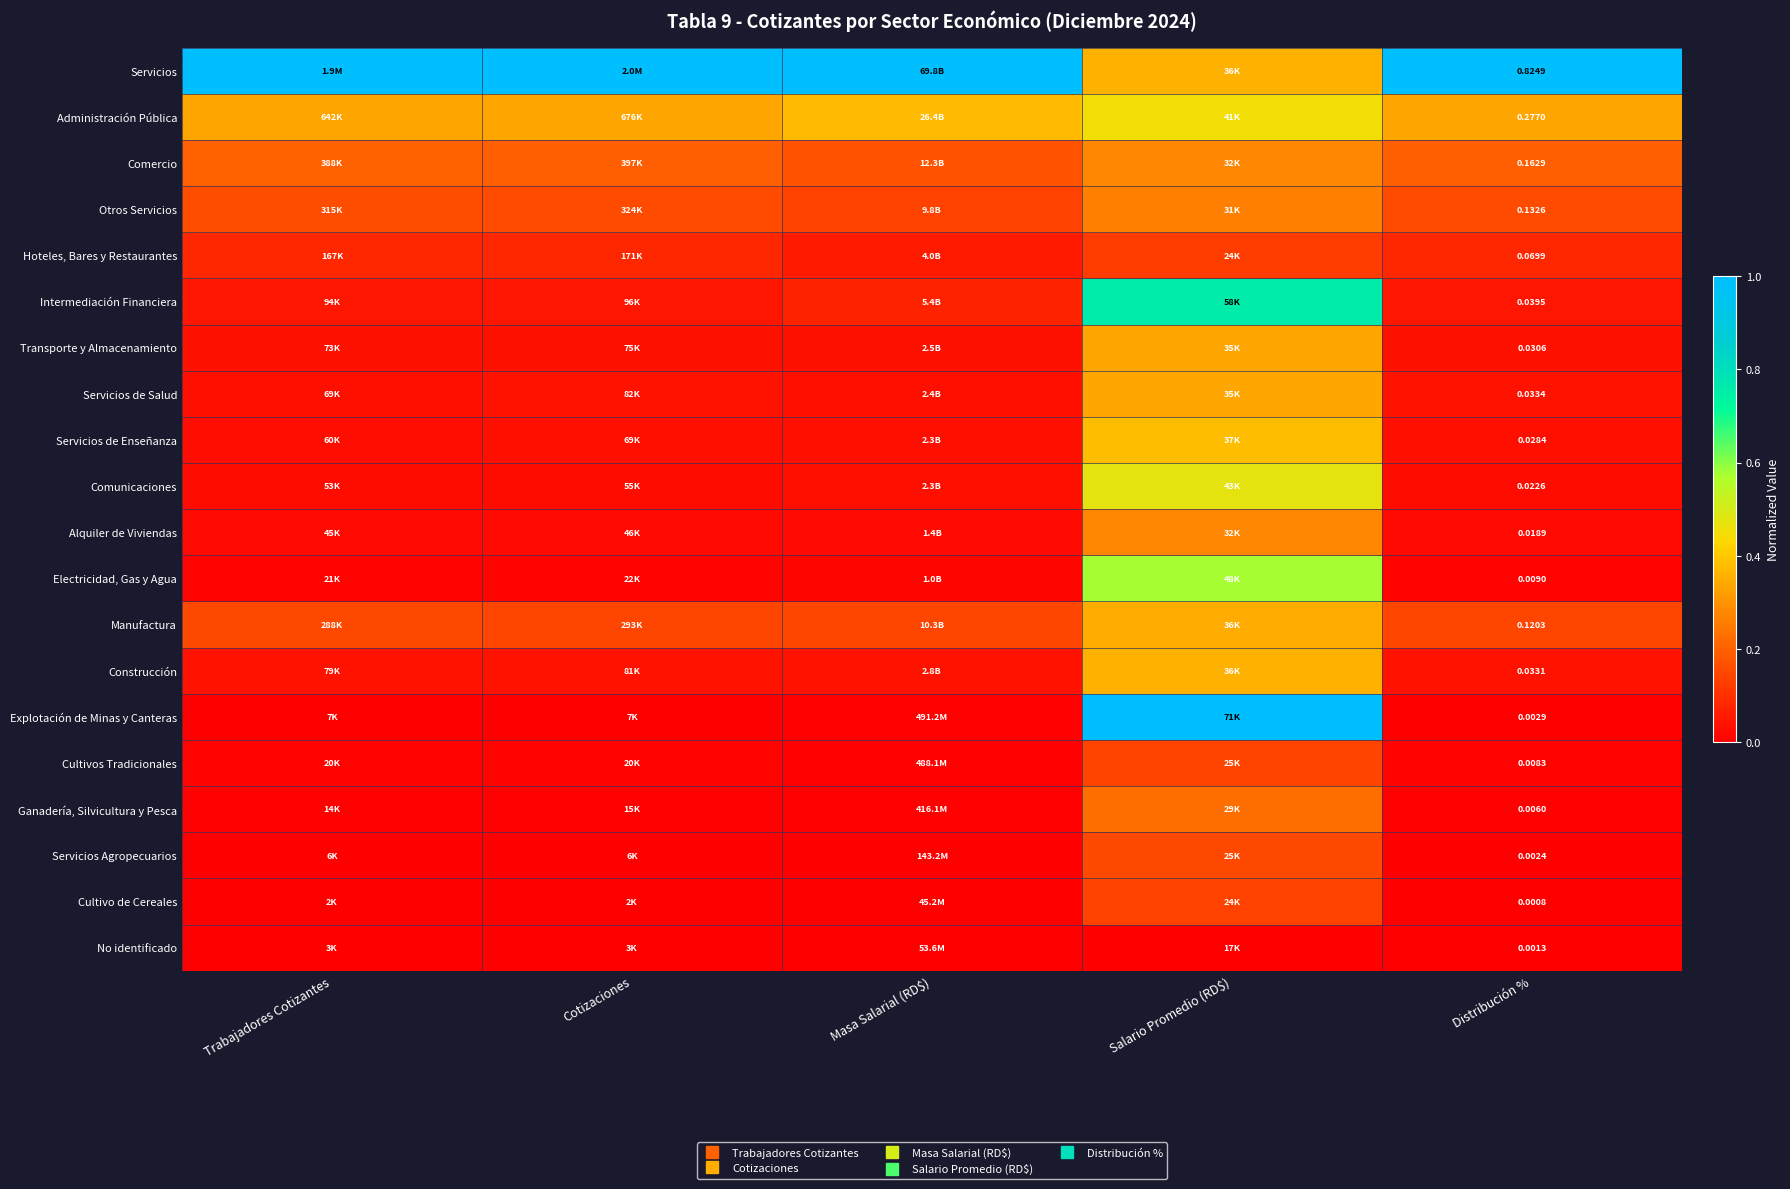

Which has a higher value, Cotizaciones or Salario Promedio (RD$)?

Cotizaciones